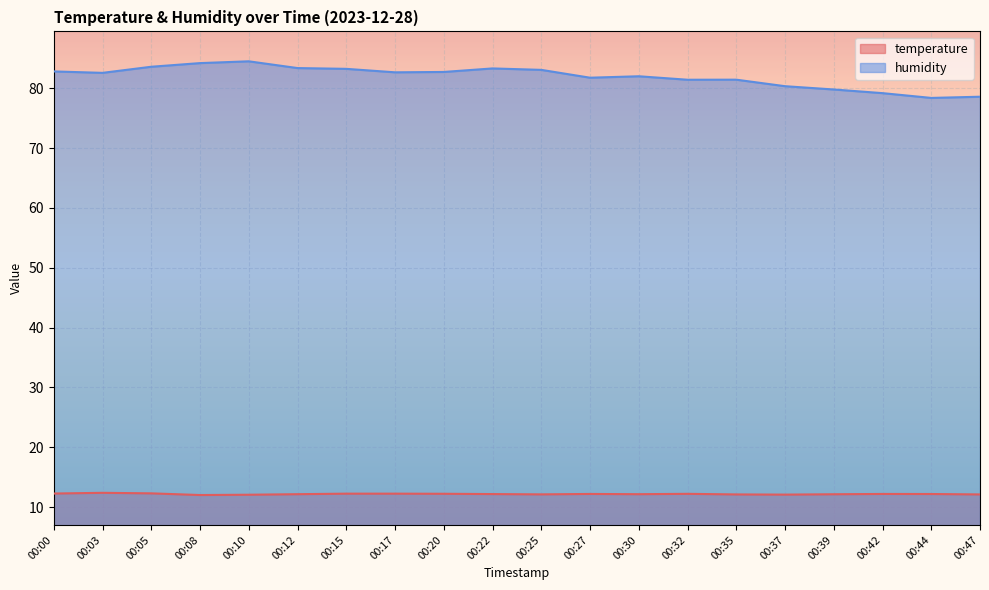

At how many categories does at least one series exceed 15?

20